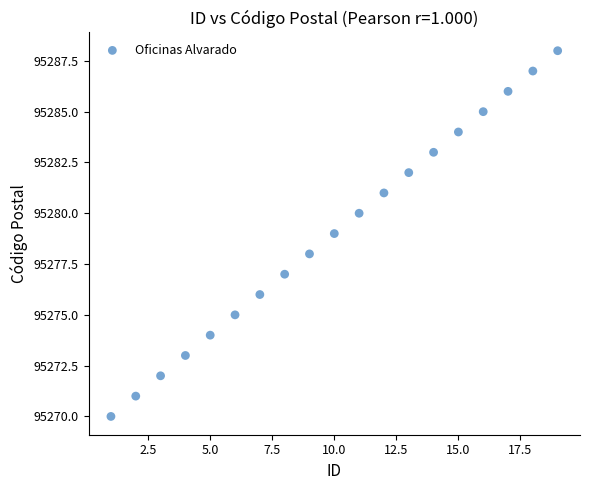

What is the range of X values (max minus min)?

18